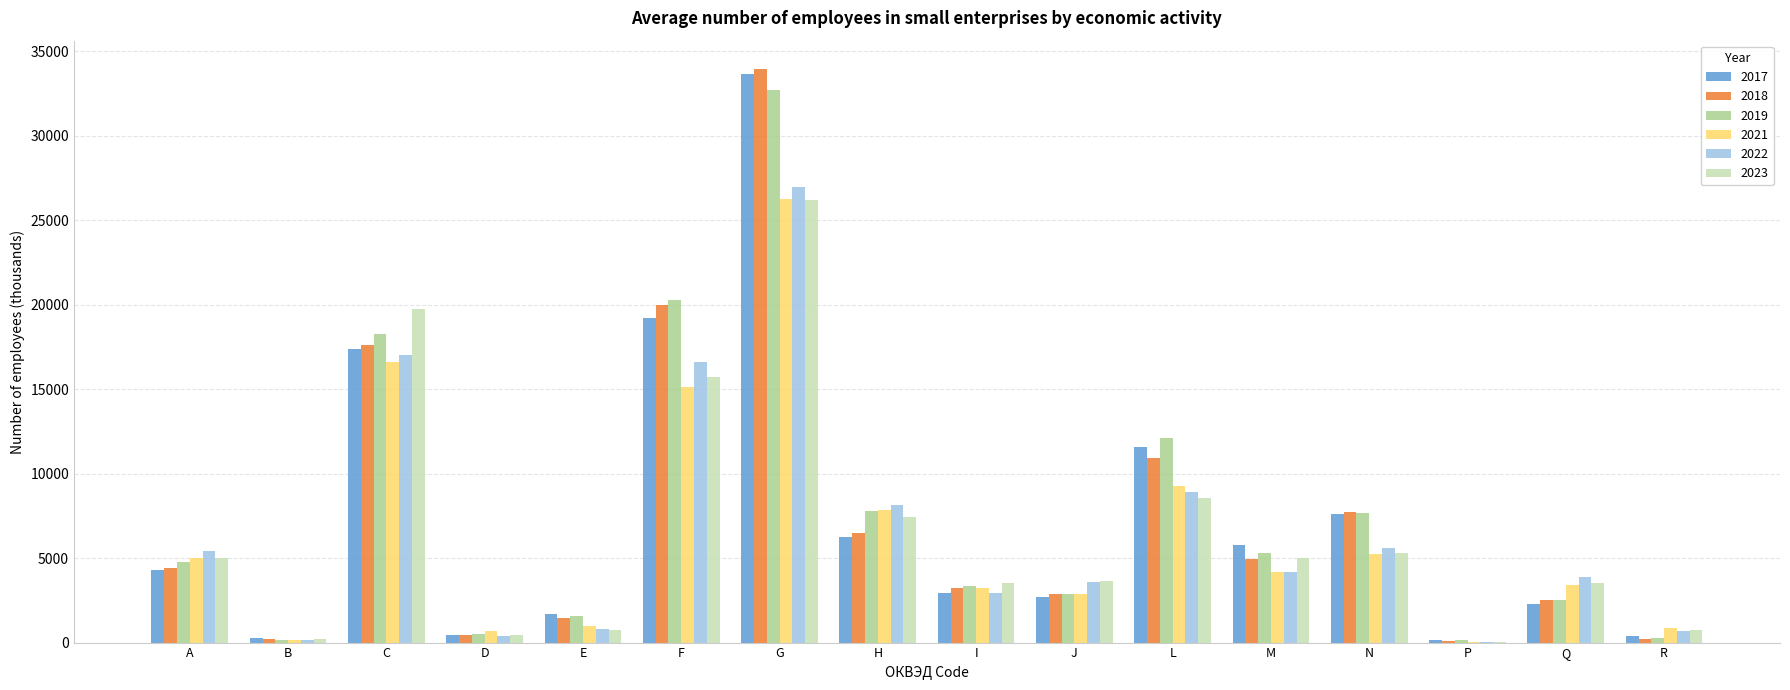

Is the value of 2018 at E greater than the value of 2017 at A?

No